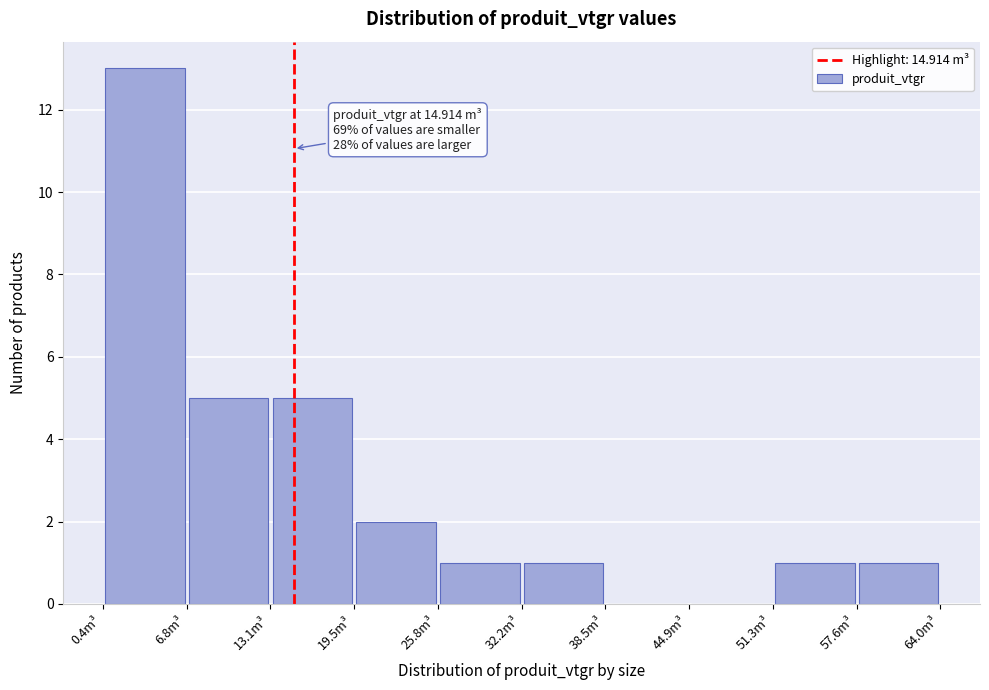

Over which range of the x-axis is the bar tallest?

0 to 7